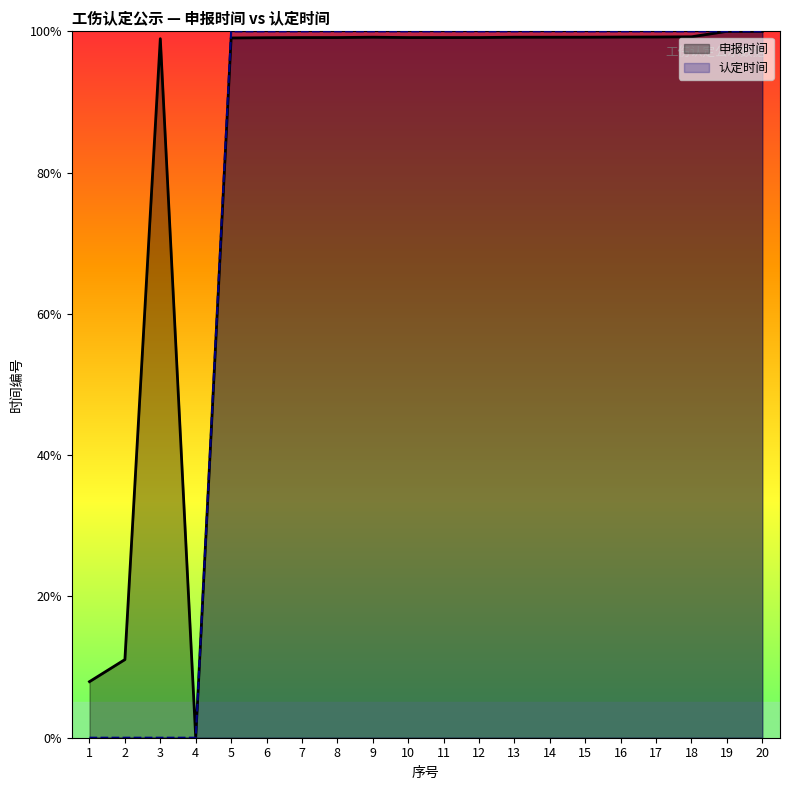

True or false: 申报时间 and 认定时间 intersect in this chart.

False